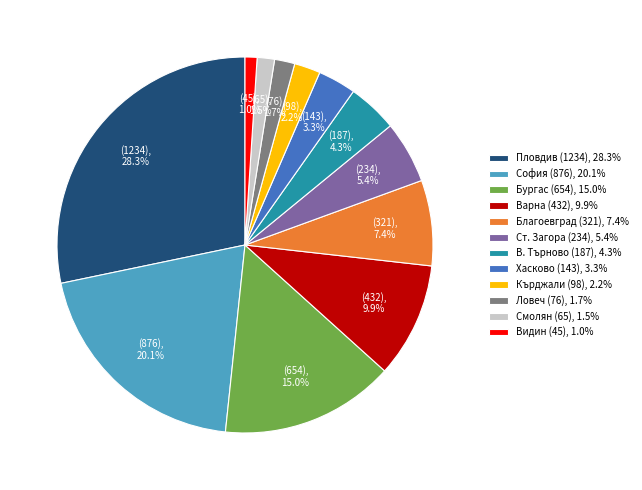

Between Кърджали (98), 2.2% and Бургас (654), 15.0%, which is larger?

Бургас (654), 15.0%